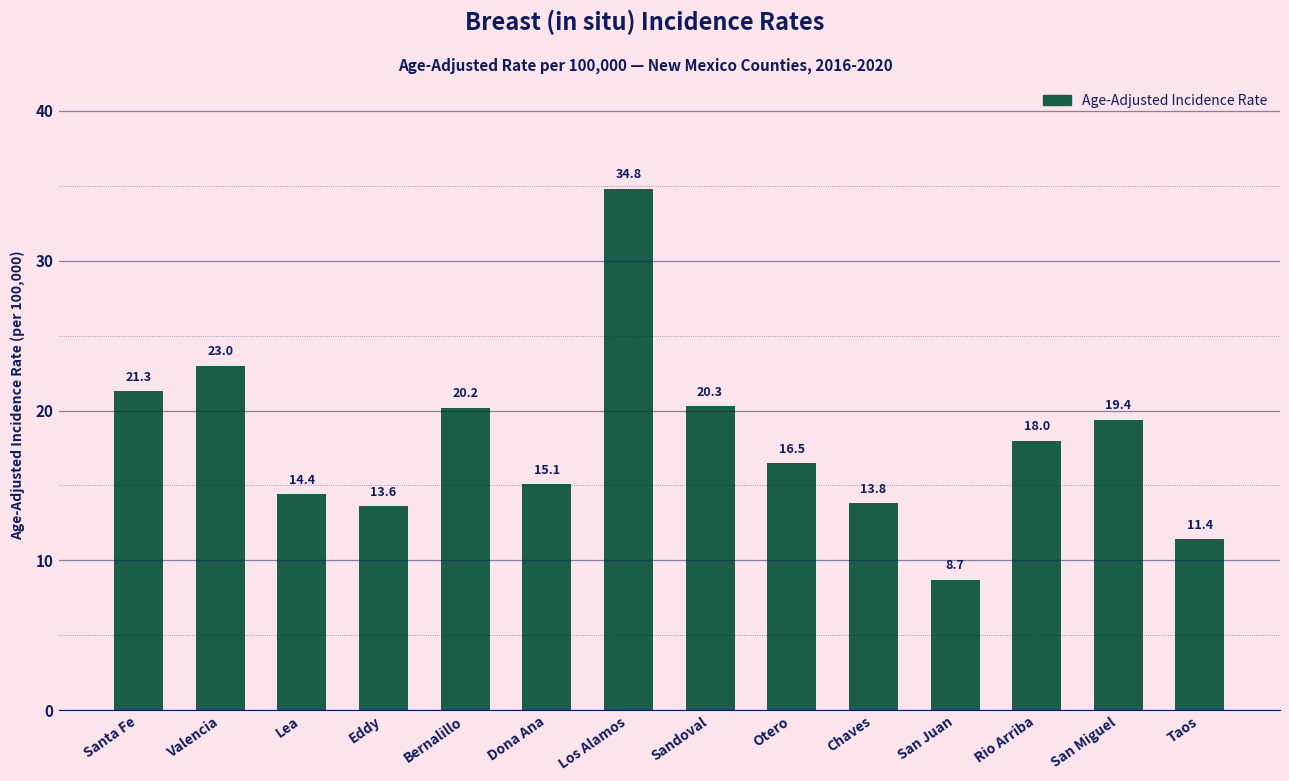

At which label is the value closest to 21?

Santa Fe